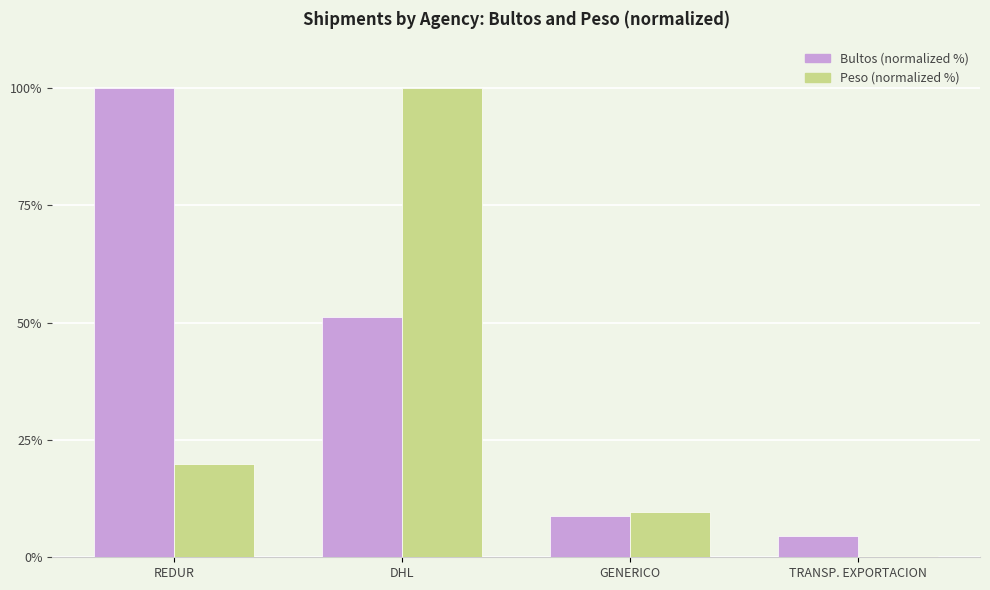

Is the value of Peso (normalized %) at REDUR greater than the value of Bultos (normalized %) at REDUR?

No